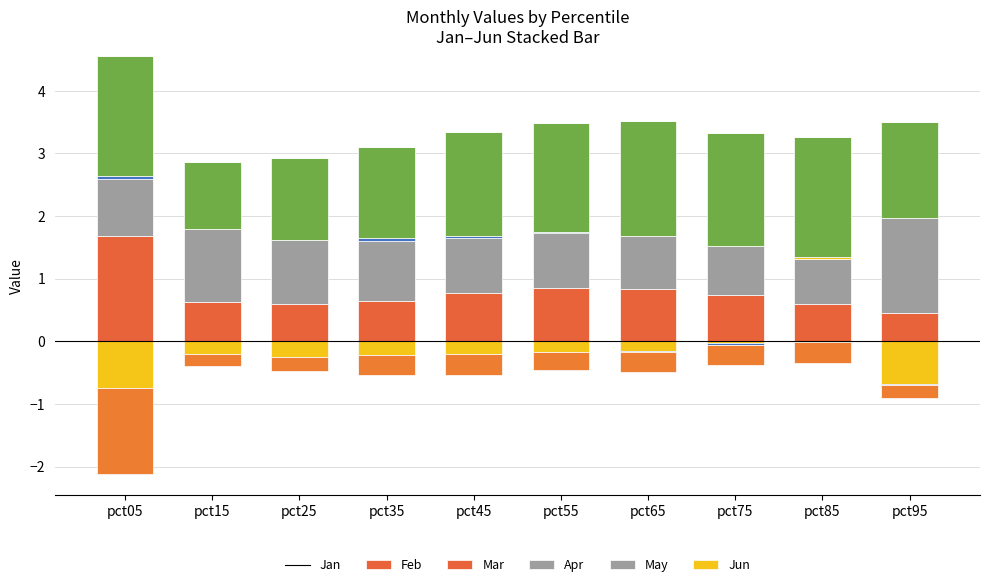

Is the value of Jan at pct95 greater than the value of Mar at pct45?

Yes